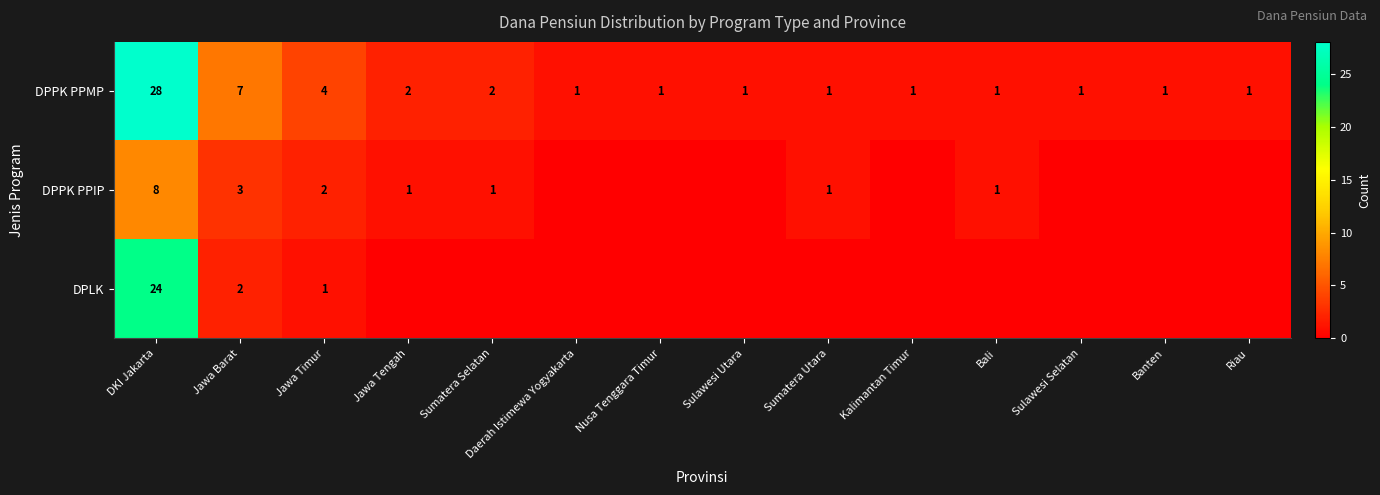

What is the highest value of the DPPK PPMP series?

28